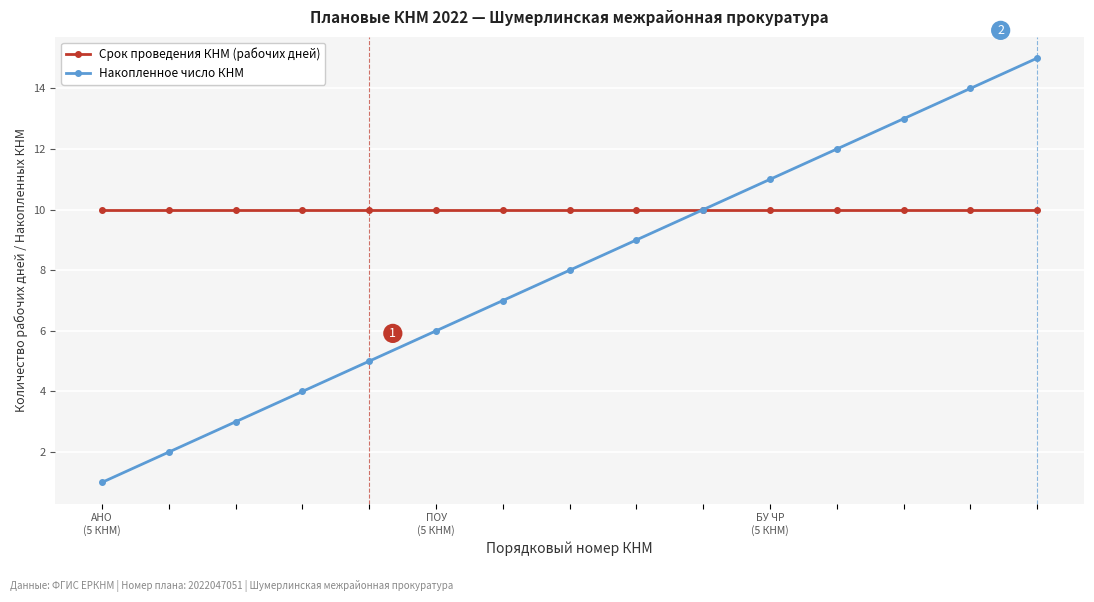

Rank the series by their average value, from lowest to highest.

Накопленное число КНМ, Срок проведения КНМ (рабочих дней)